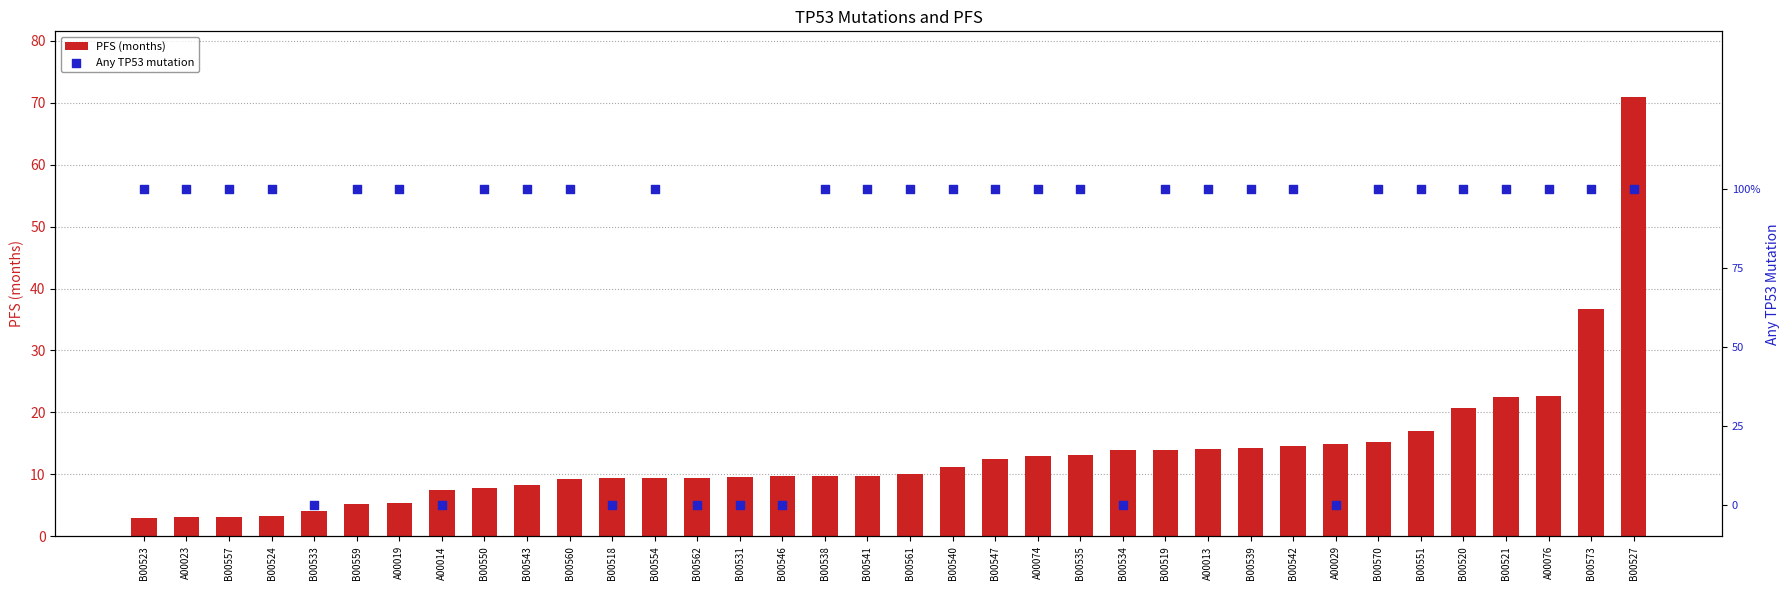

At which category is the sum across all series the highest?

B00527